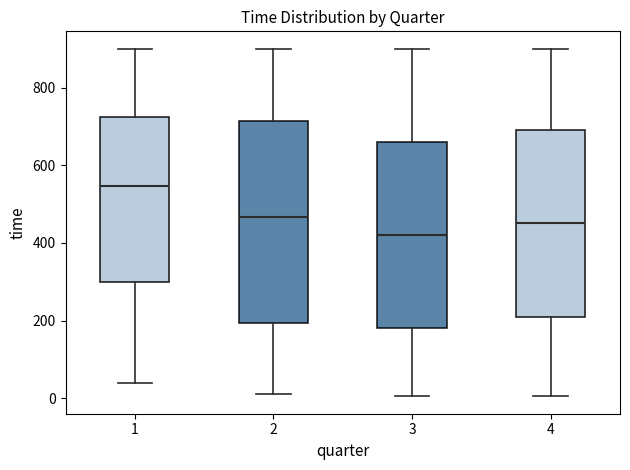

Reading left to right, transcribe this box plot: for each box, give where its median line is, the range the box spans, and where its two whiskers end, as read against the y-axis. The values are not printed on the chart, so give them approximately, as read against the axis.

1: median 540, box 300 to 720, whiskers 40 to 900
2: median 460, box 200 to 720, whiskers 20 to 900
3: median 420, box 180 to 660, whiskers 0 to 900
4: median 460, box 220 to 700, whiskers 0 to 900